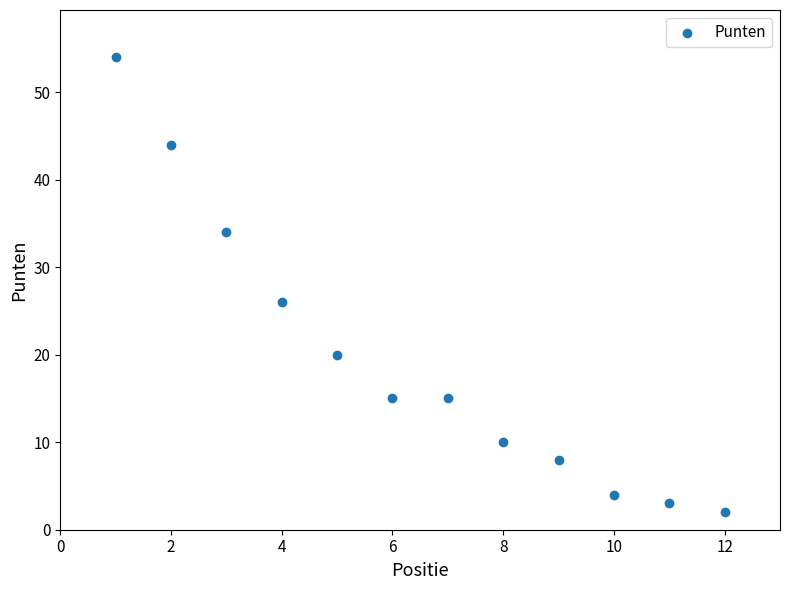

What is the average X value?

6